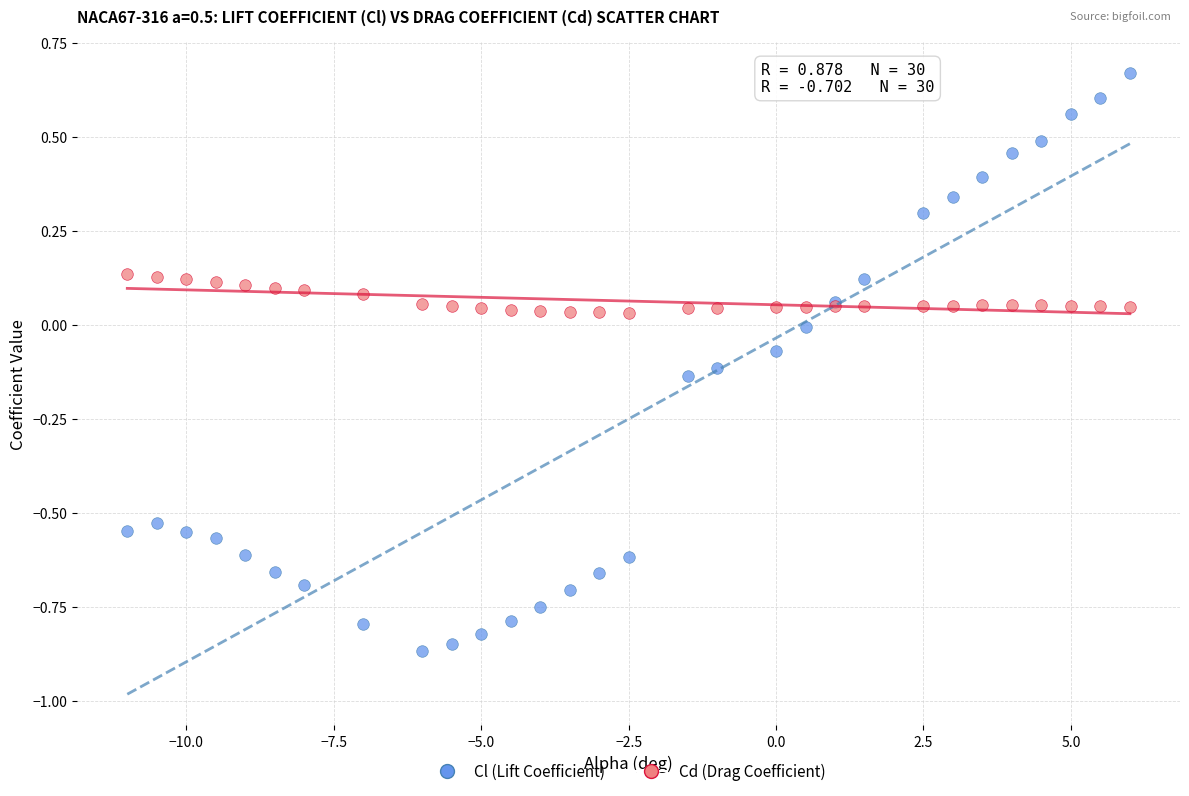

Which series contains the lowest Y value?

Cl (Lift Coefficient)